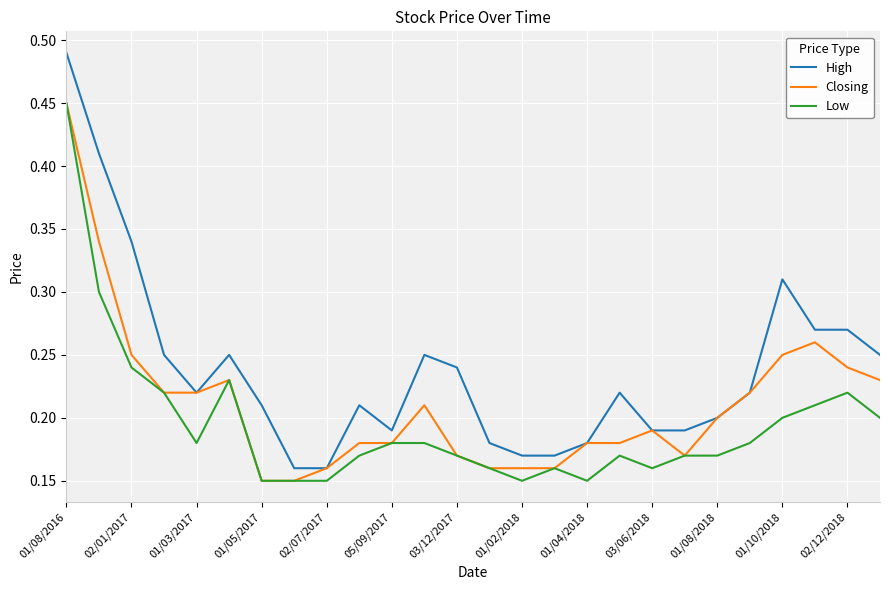

At how many categories does at least one series exceed 0?

26